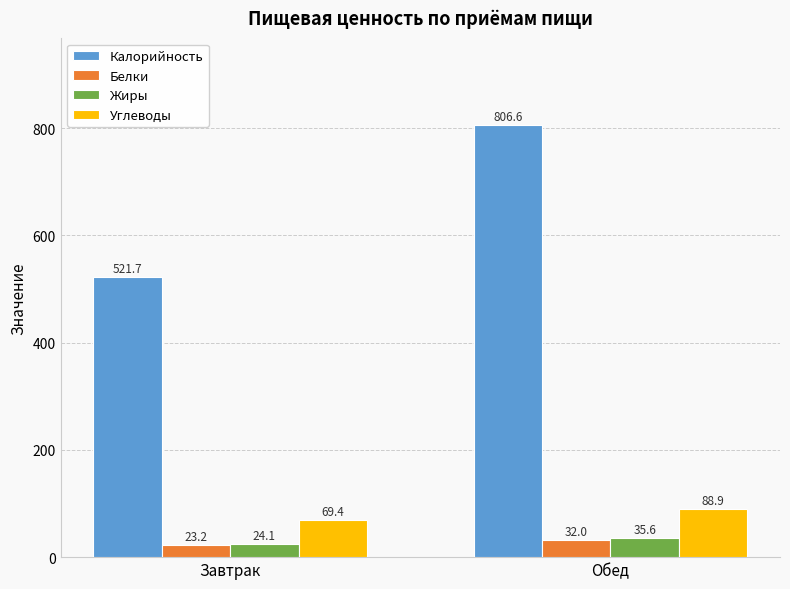

Rank the series by their maximum value, from highest to lowest.

Калорийность, Углеводы, Жиры, Белки